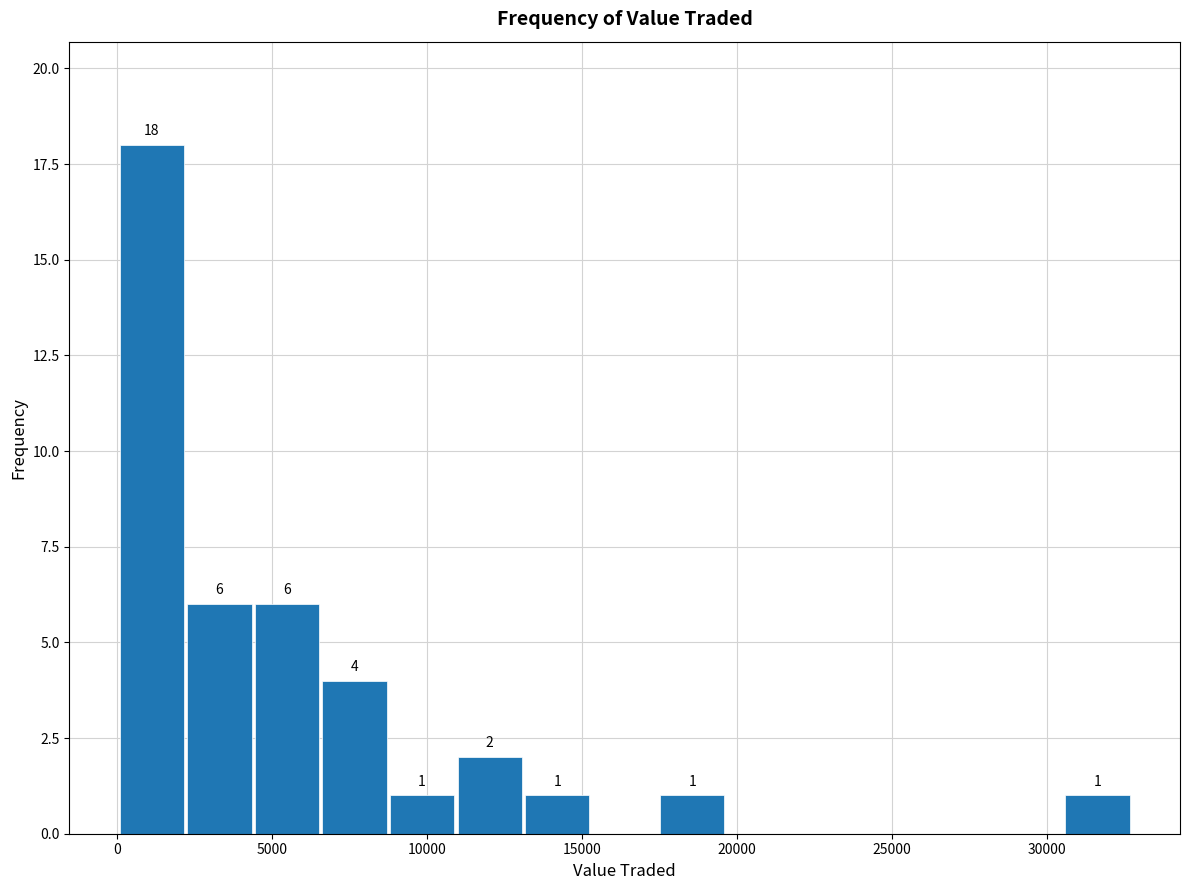

Which range on the x-axis has the tallest bar?

0 to 2000